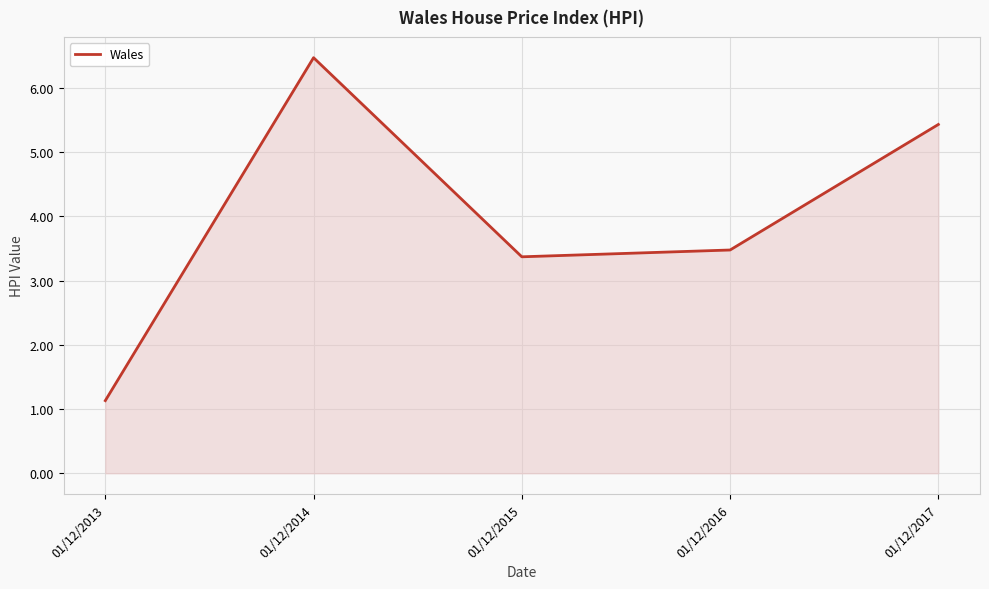

What is the minimum value shown in the chart?

1.1